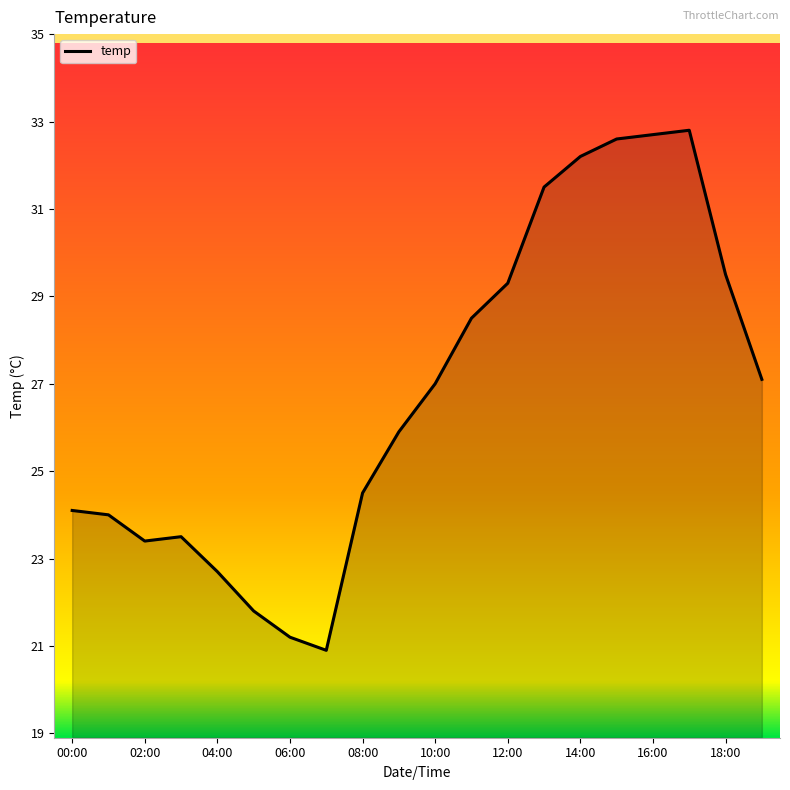

What is the minimum value shown in the chart?

20.9